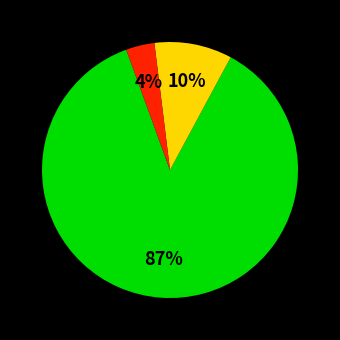

Is there any slice that represents more than half of the pie?

Yes